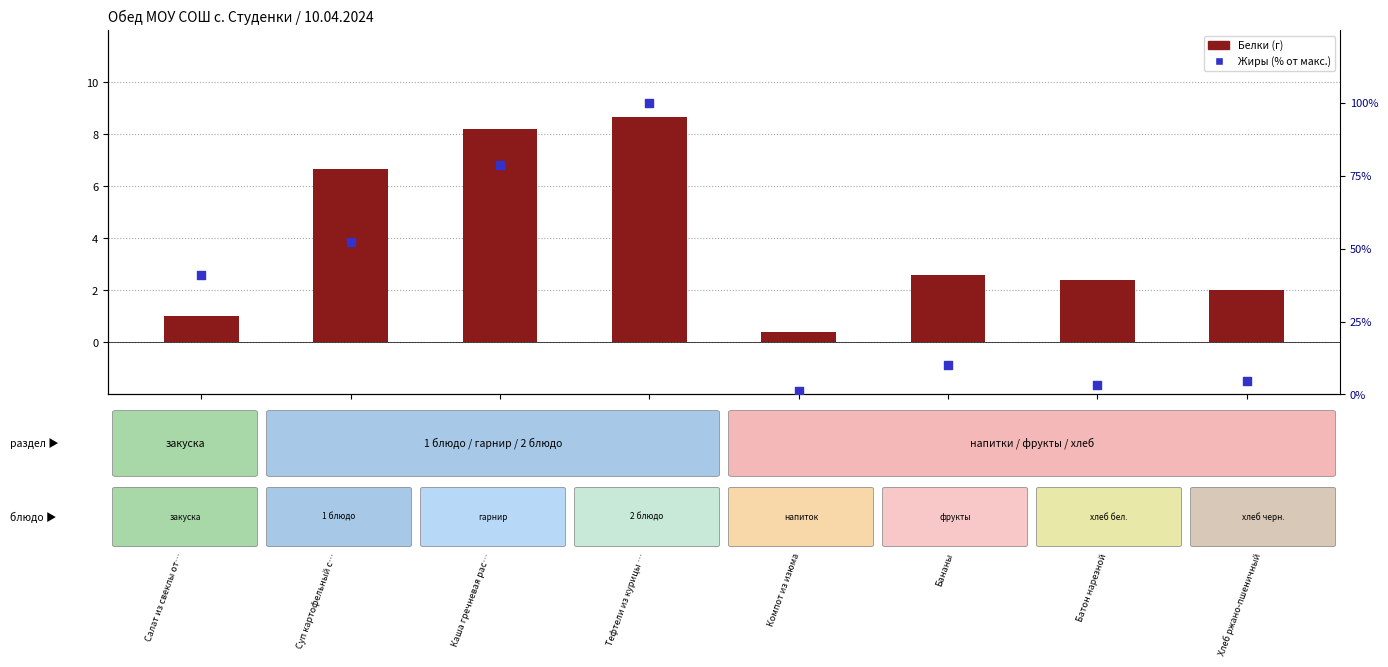

Which series contains the lowest Y value?

Белки (г)